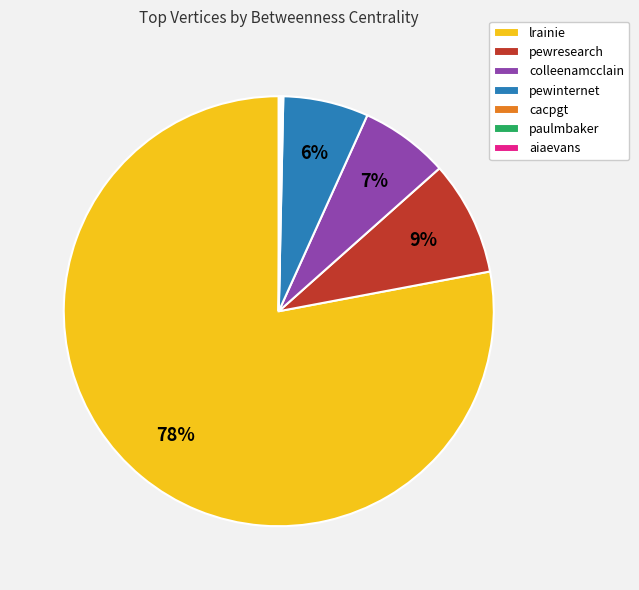

Which has a higher value, lrainie or pewresearch?

lrainie